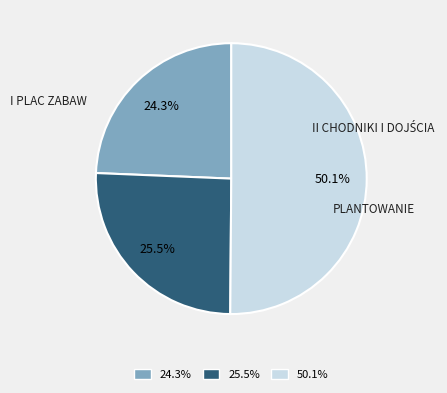

Rank the categories by value from lowest to highest.

I PLAC ZABAW, II CHODNIKI I DOJŚCIA, PLANTOWANIE